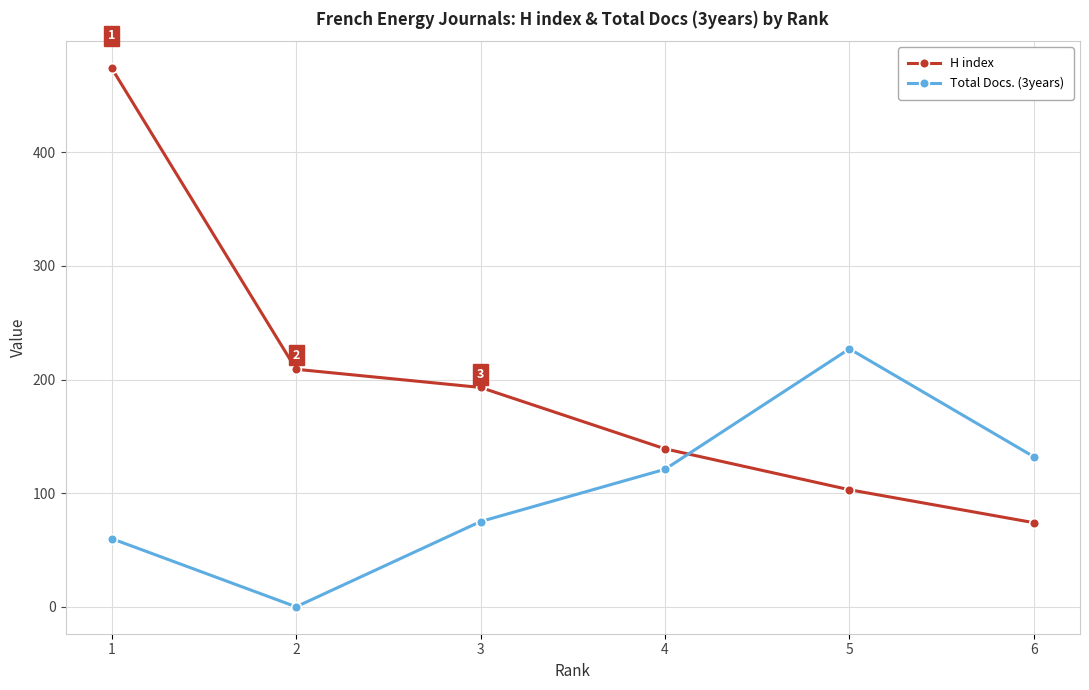

Count the number of data series in this chart.

2